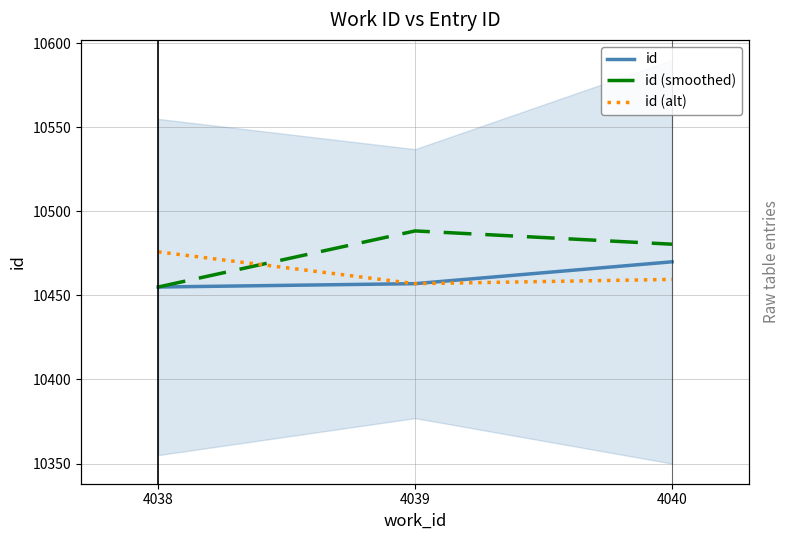

Rank the series by their average value, from highest to lowest.

id (smoothed), id (alt), id